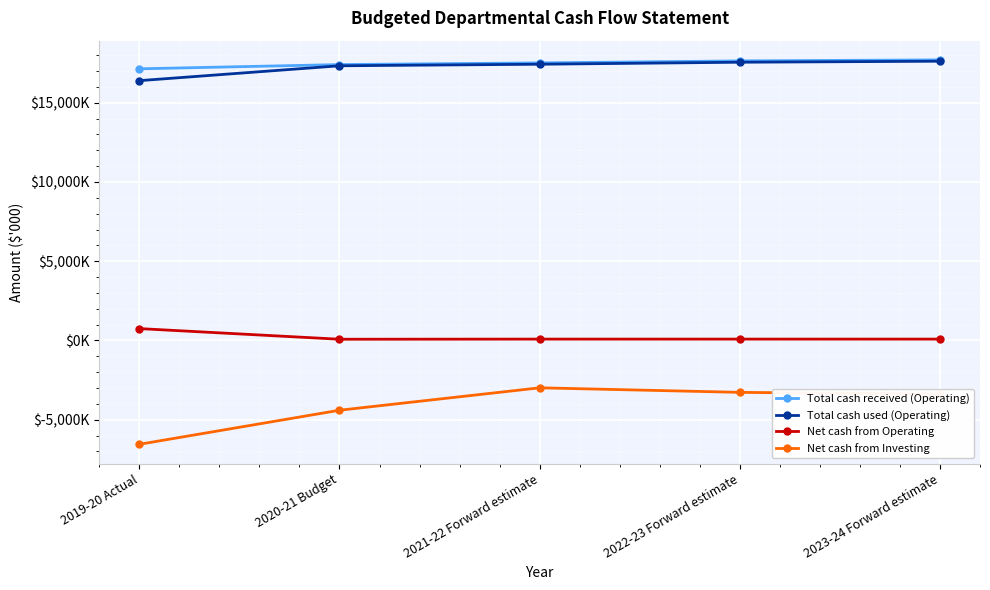

What are all the series names shown in the legend?

Total cash received (Operating), Total cash used (Operating), Net cash from Operating, Net cash from Investing